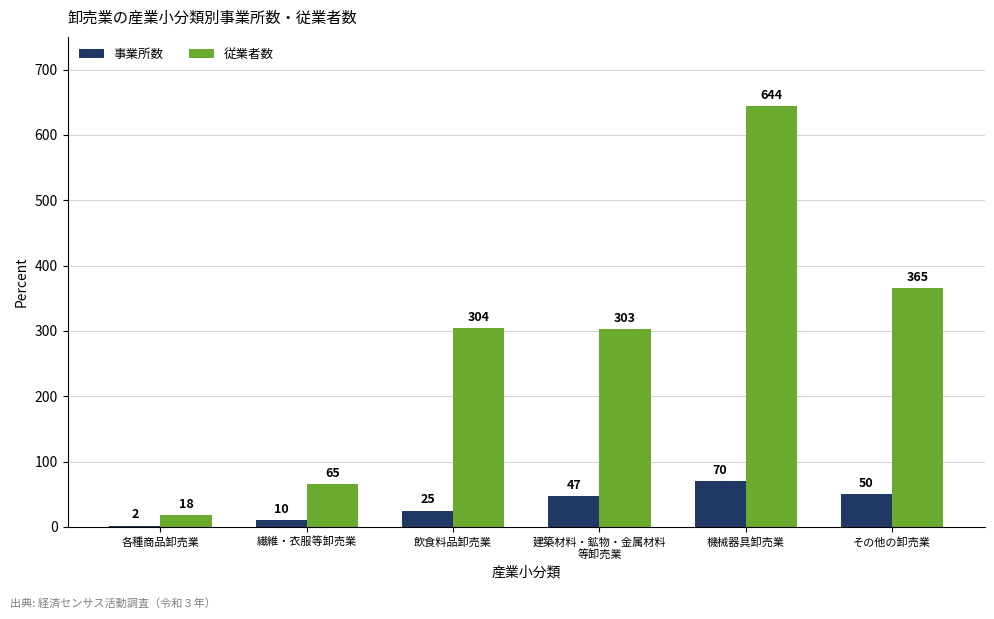

How many data points does each series have?

6